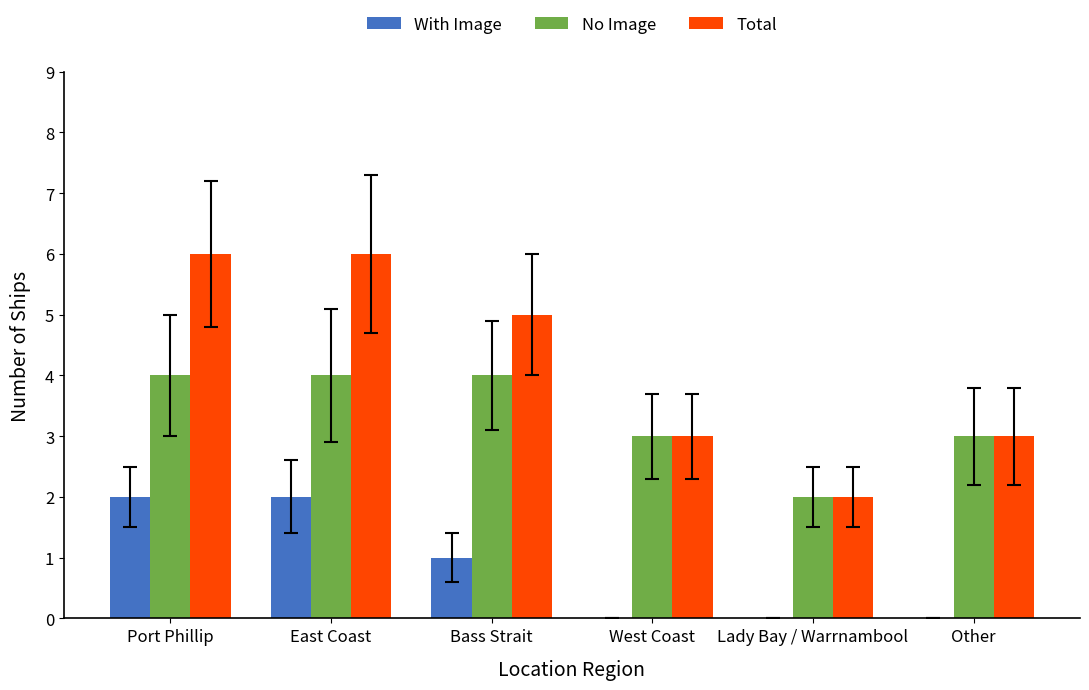

Is it true that Total equals 2 at Lady Bay / Warrnambool?

True